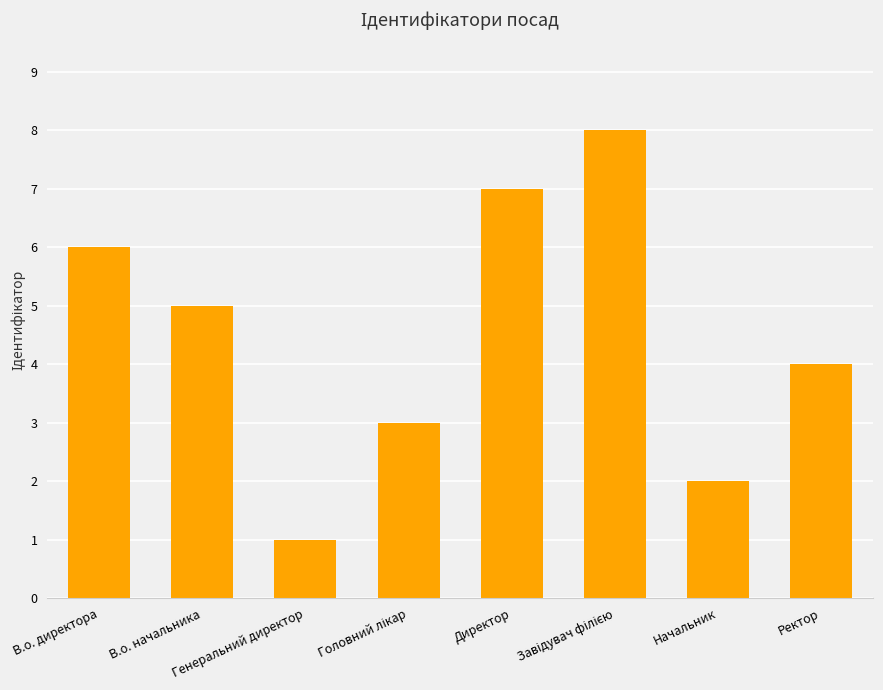

What is the label of the 8th bar from the left?

Ректор